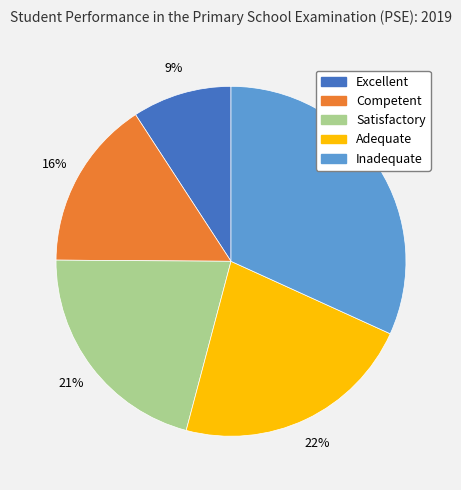

The Competent slice represents 16% of the pie. True or false?

True